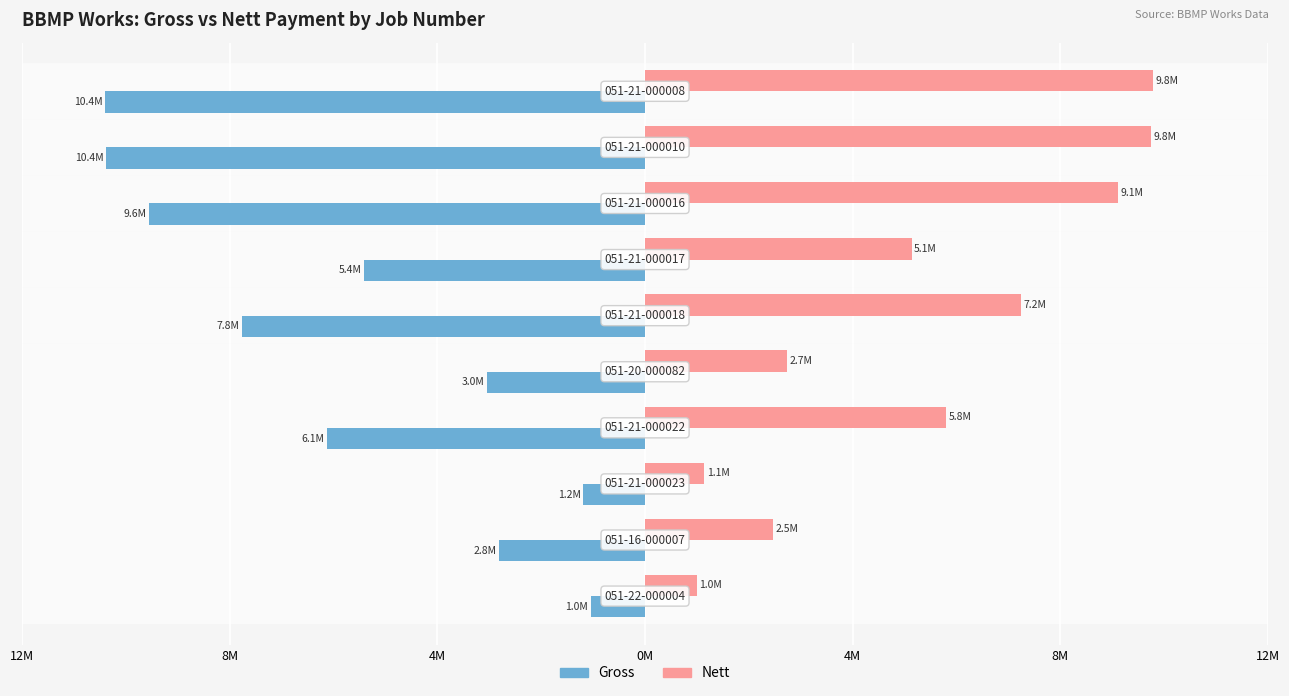

What are all the series names shown in the legend?

Gross, Nett